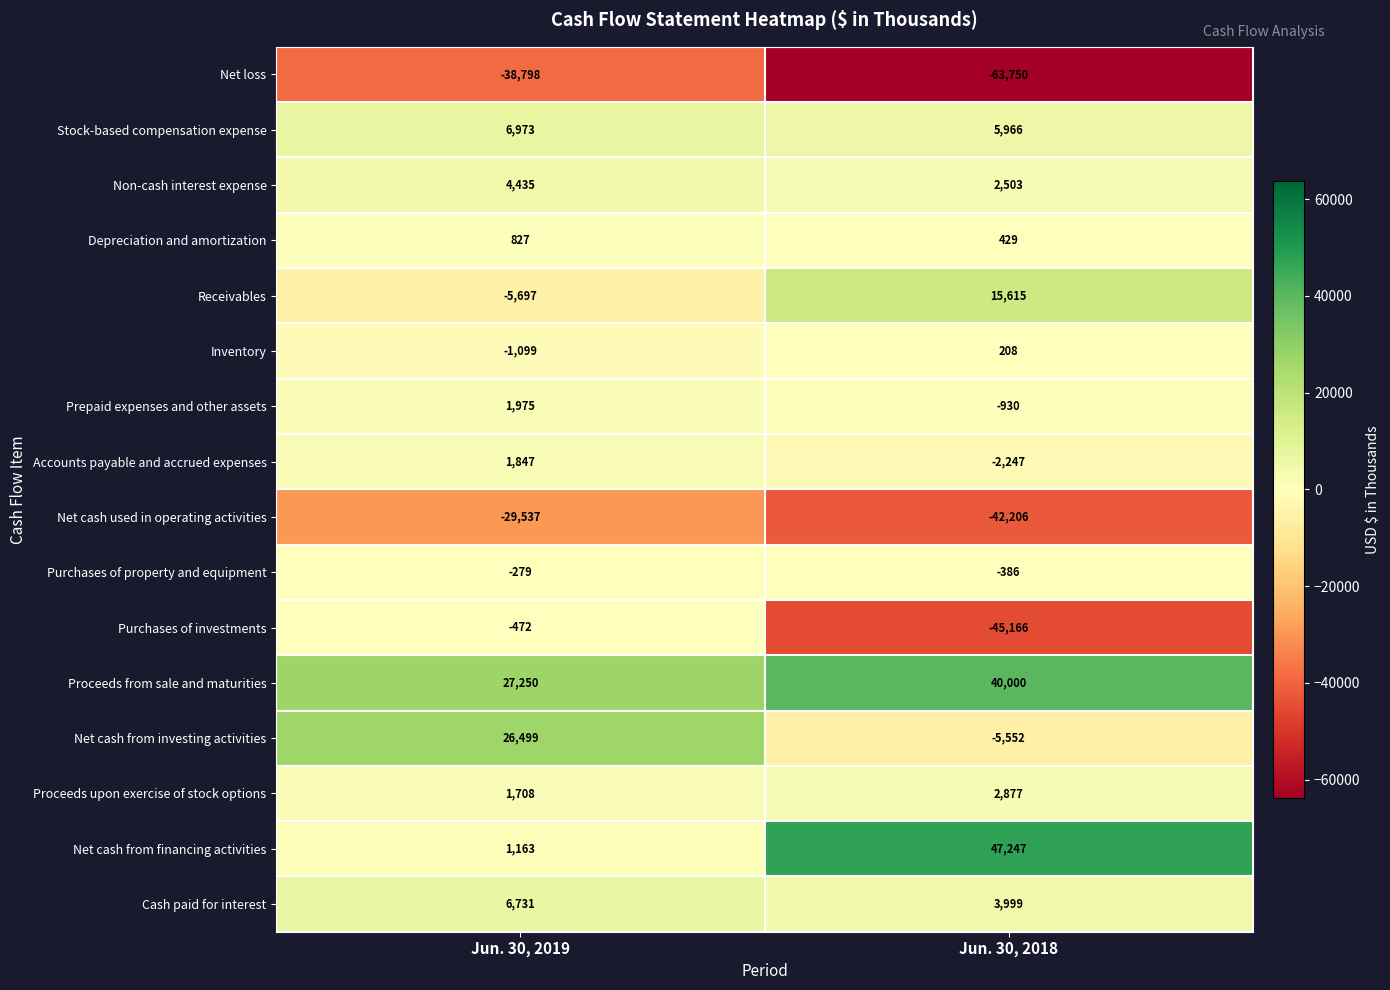

What is the sum of the Proceeds from sale and maturities values at Jun. 30, 2019 and Jun. 30, 2018?

67250